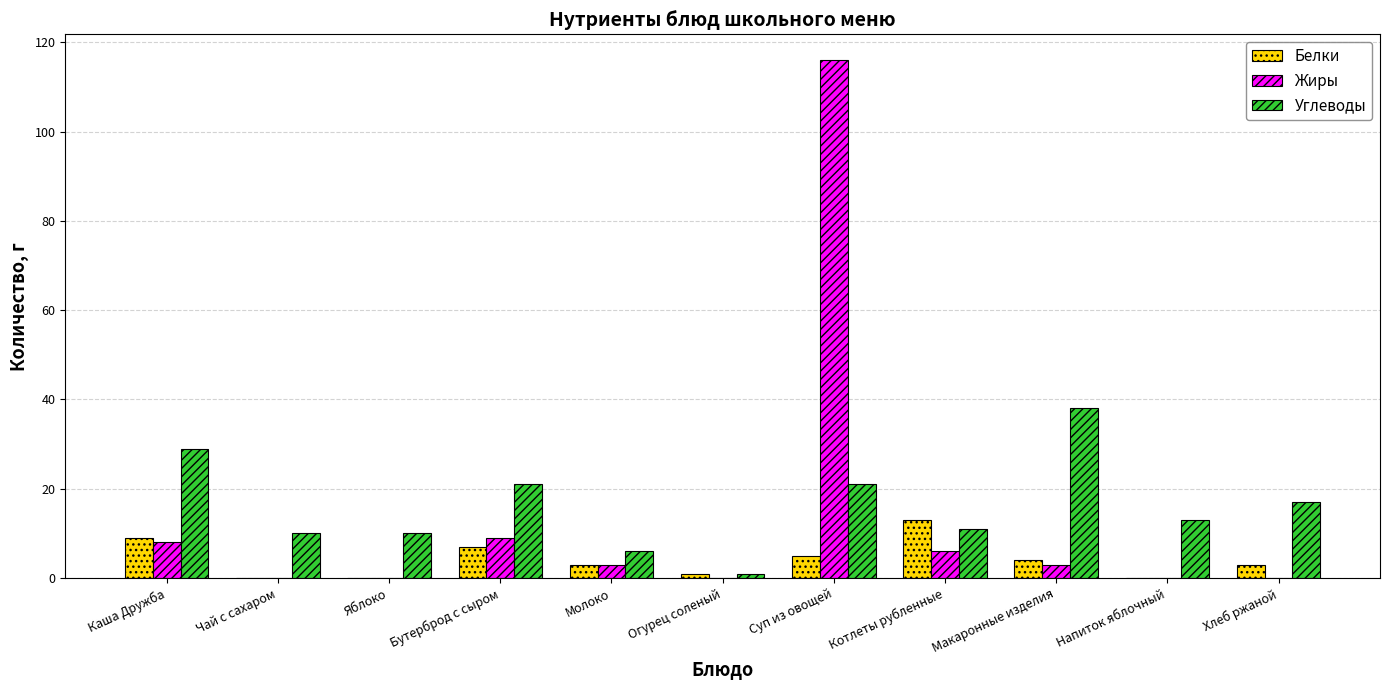

Which series changed the most between Бутерброд с сыром and Макаронные изделия?

Углеводы